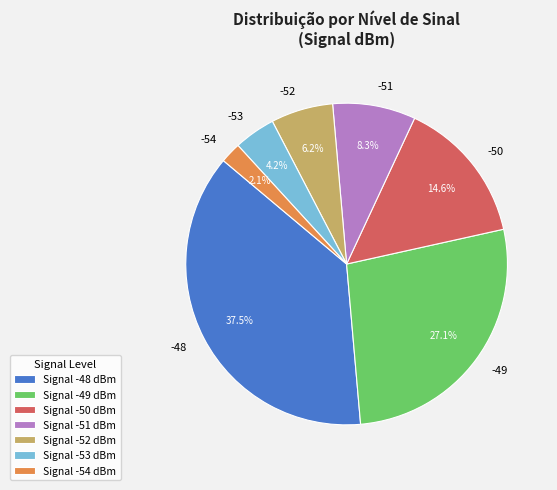

How many slices are in this pie chart?

7